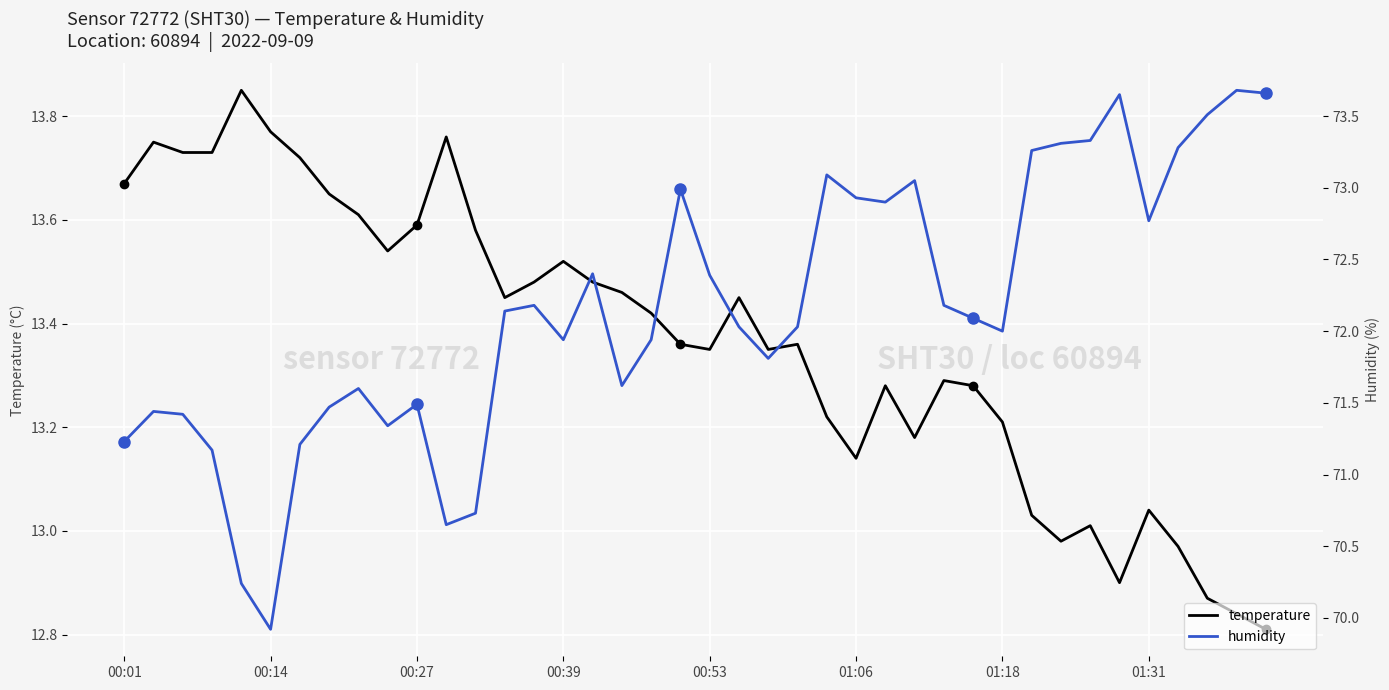

List the series in order of their overall mean, highest first.

humidity, temperature